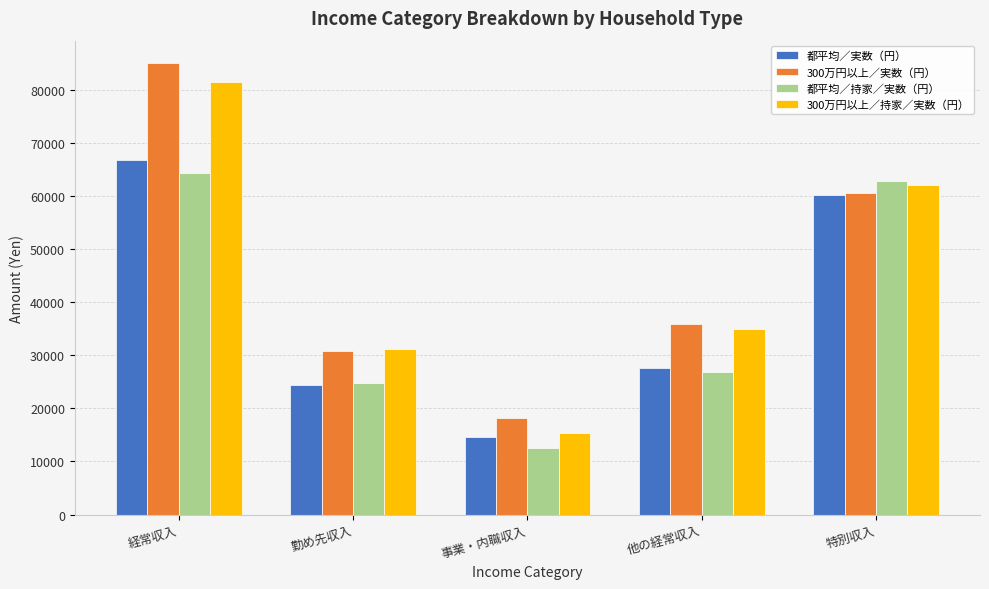

How many groups of bars are there?

5